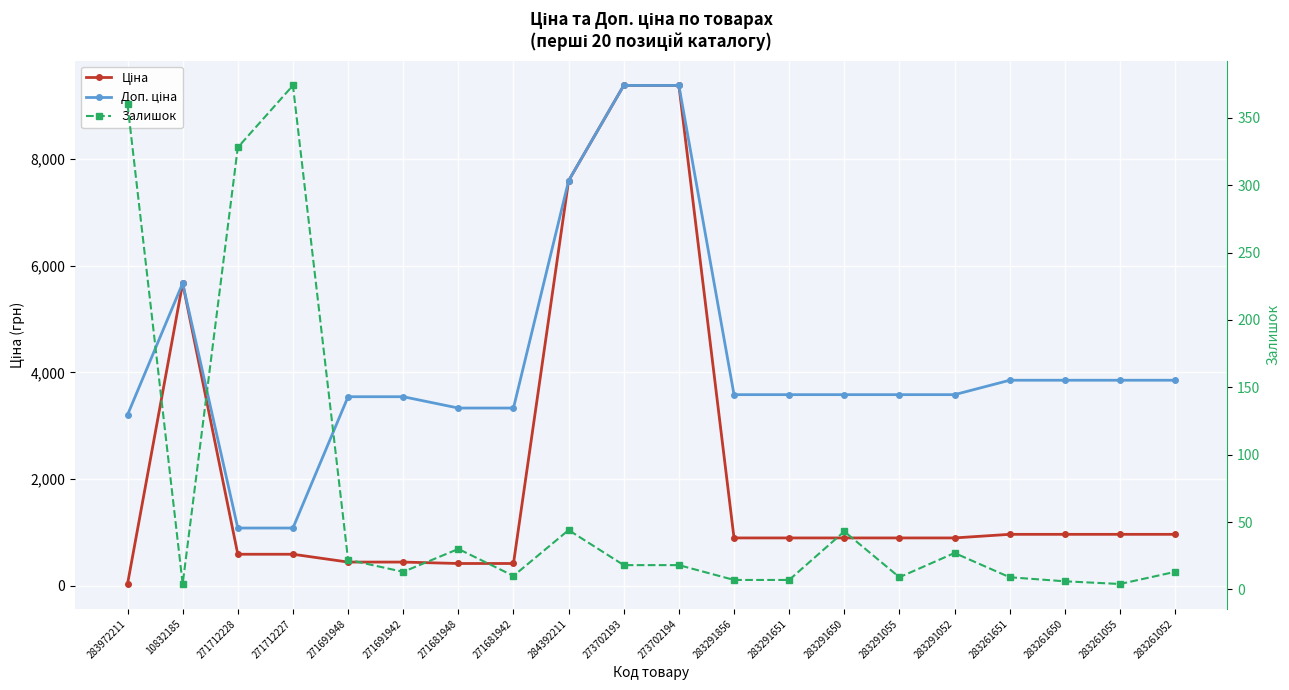

Rank the series by their average value, from highest to lowest.

Доп. ціна, Ціна, Залишок